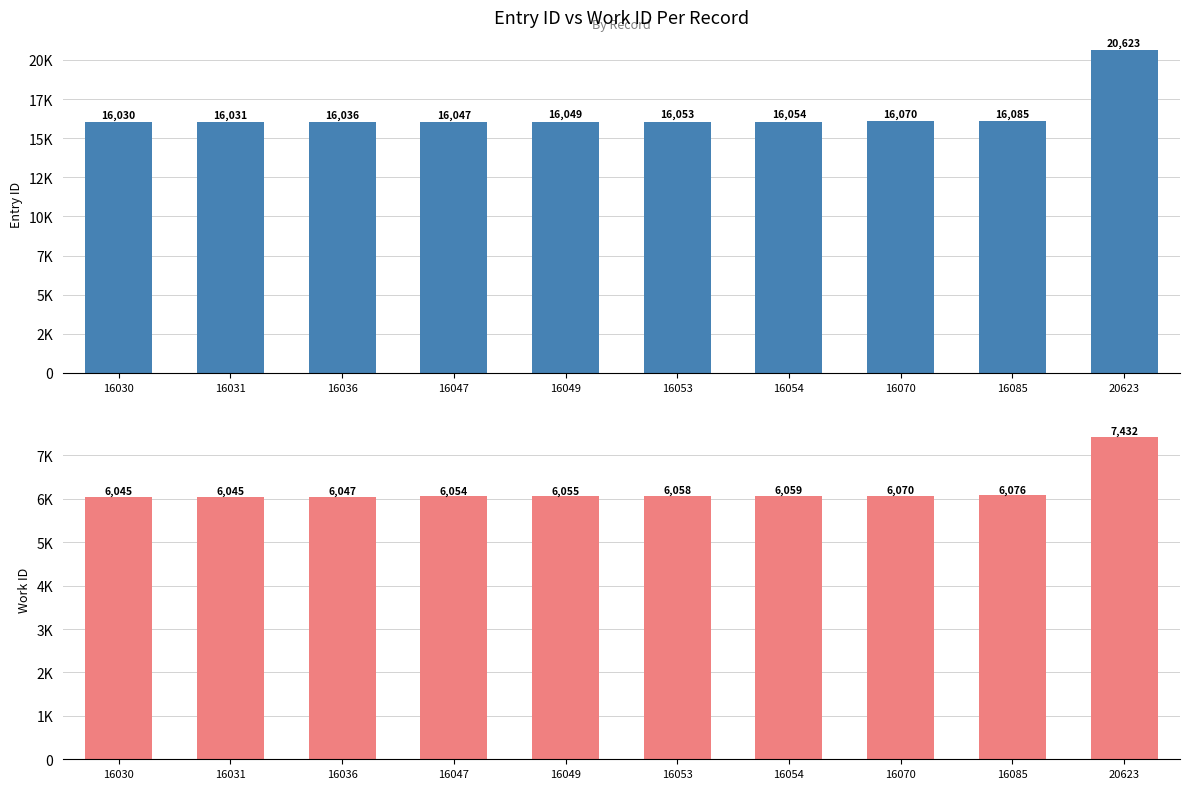

How many bars are there in each group?

2